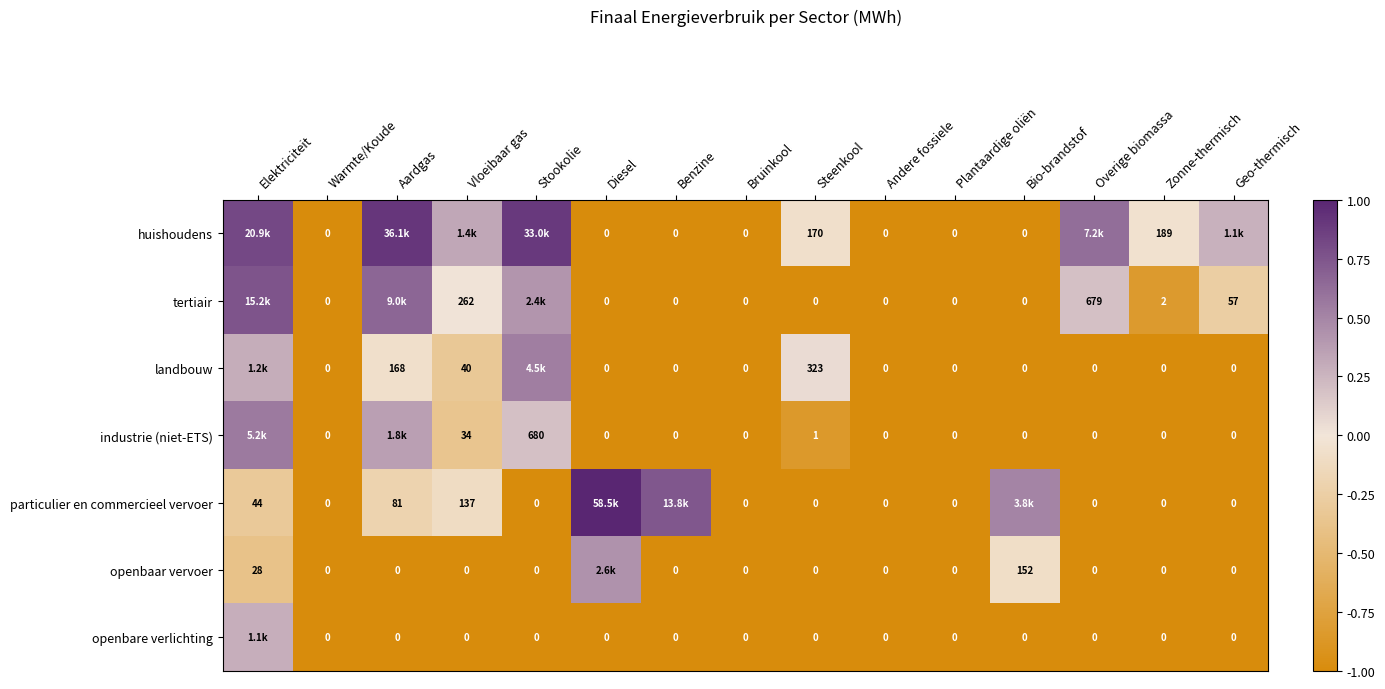

What is the total value across all series at Overige biomassa?

-4.2